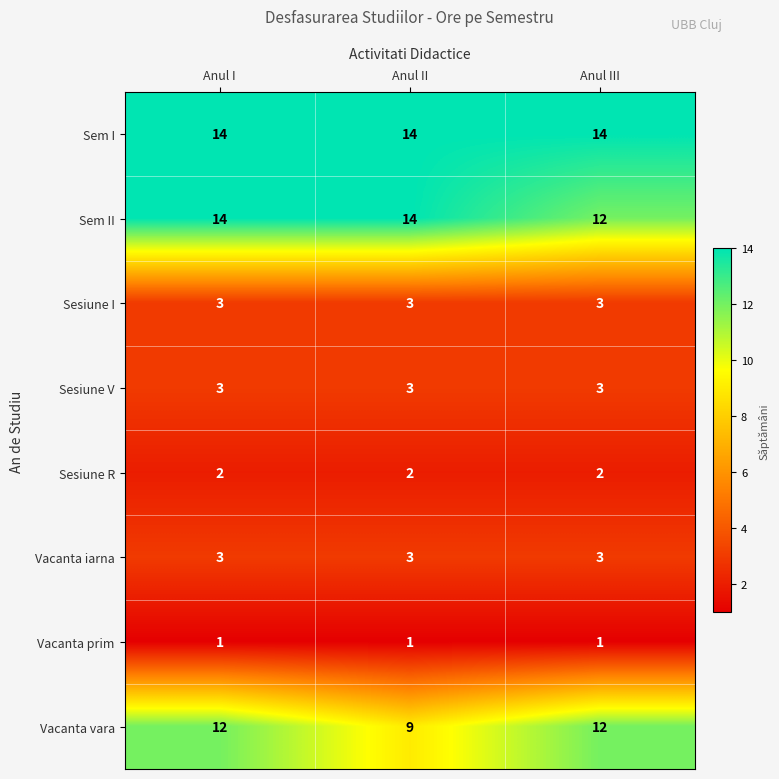

What is the average value of the Sesiune I series?

3